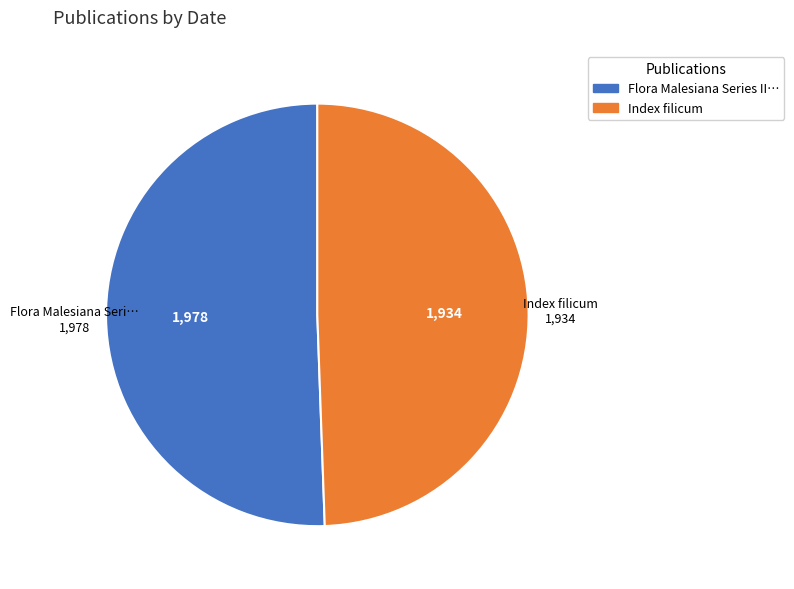

Is there a majority slice in this chart?

Yes